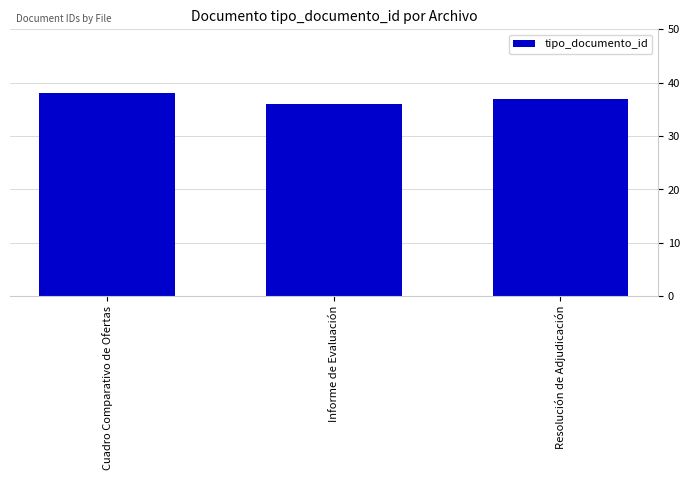

The value at Informe de Evaluación is 16. True or false?

False